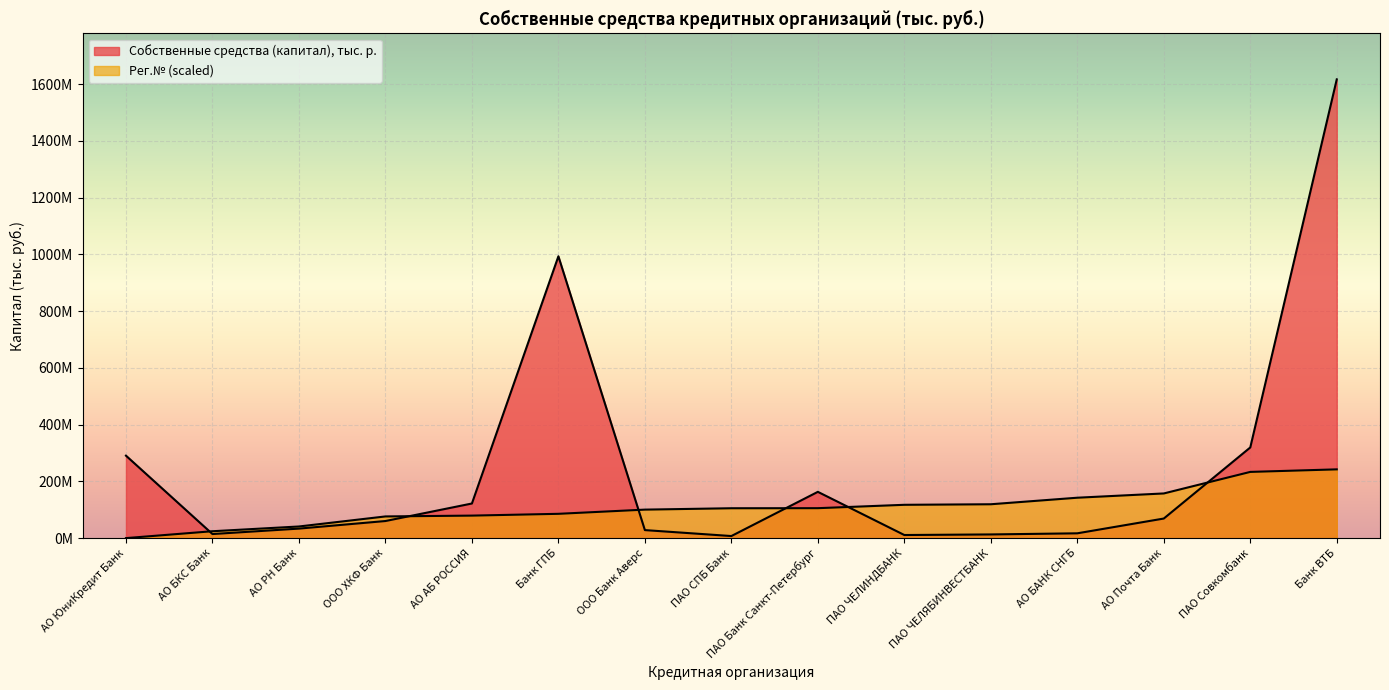

Does the chart display data point markers on the line(s)?

No